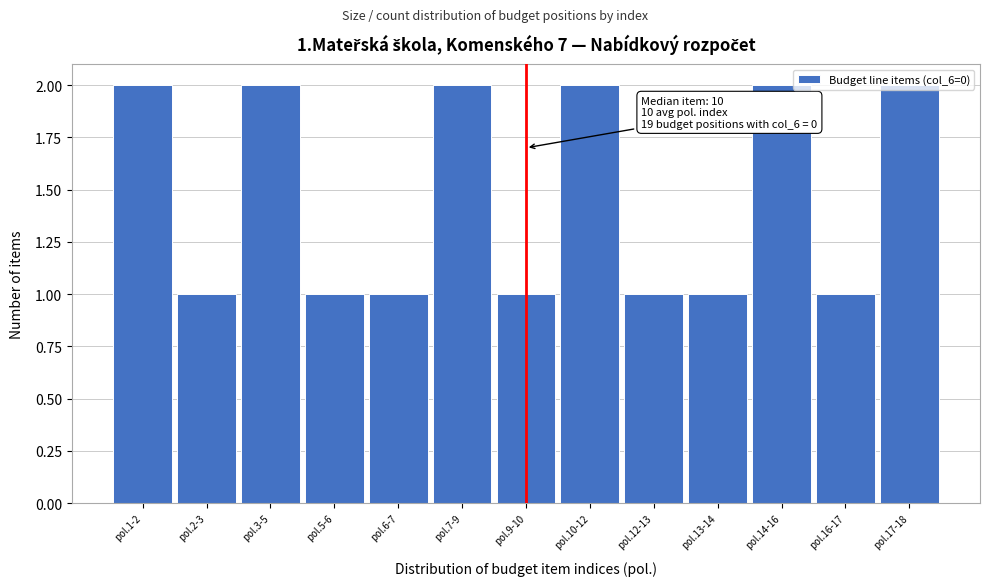

Between pol.6-7 and pol.7-9, which is larger?

pol.7-9